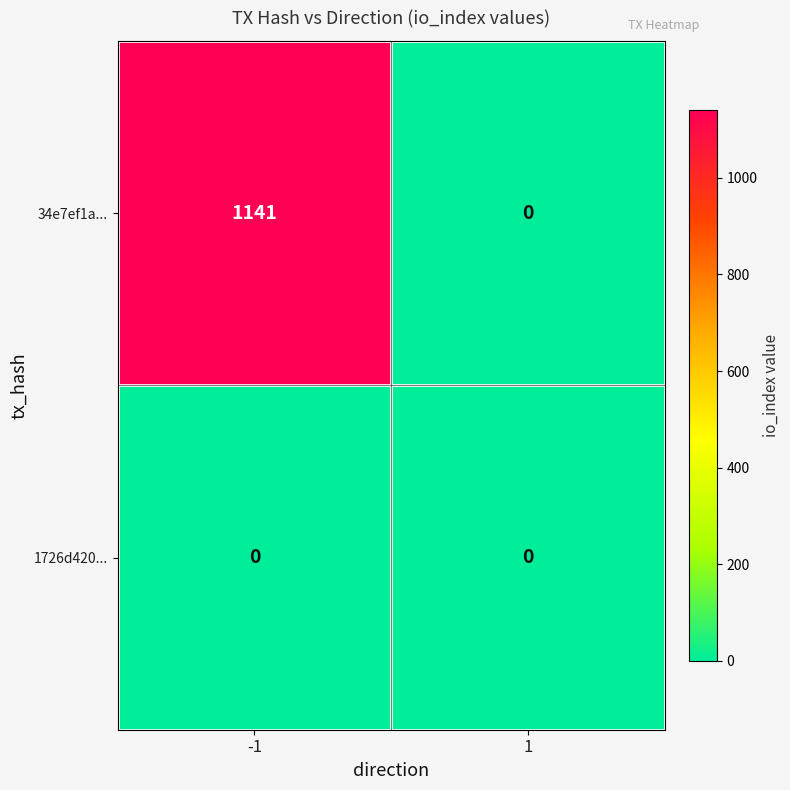

The value of 34e7ef1a... at -1 is 1141. True or false?

True